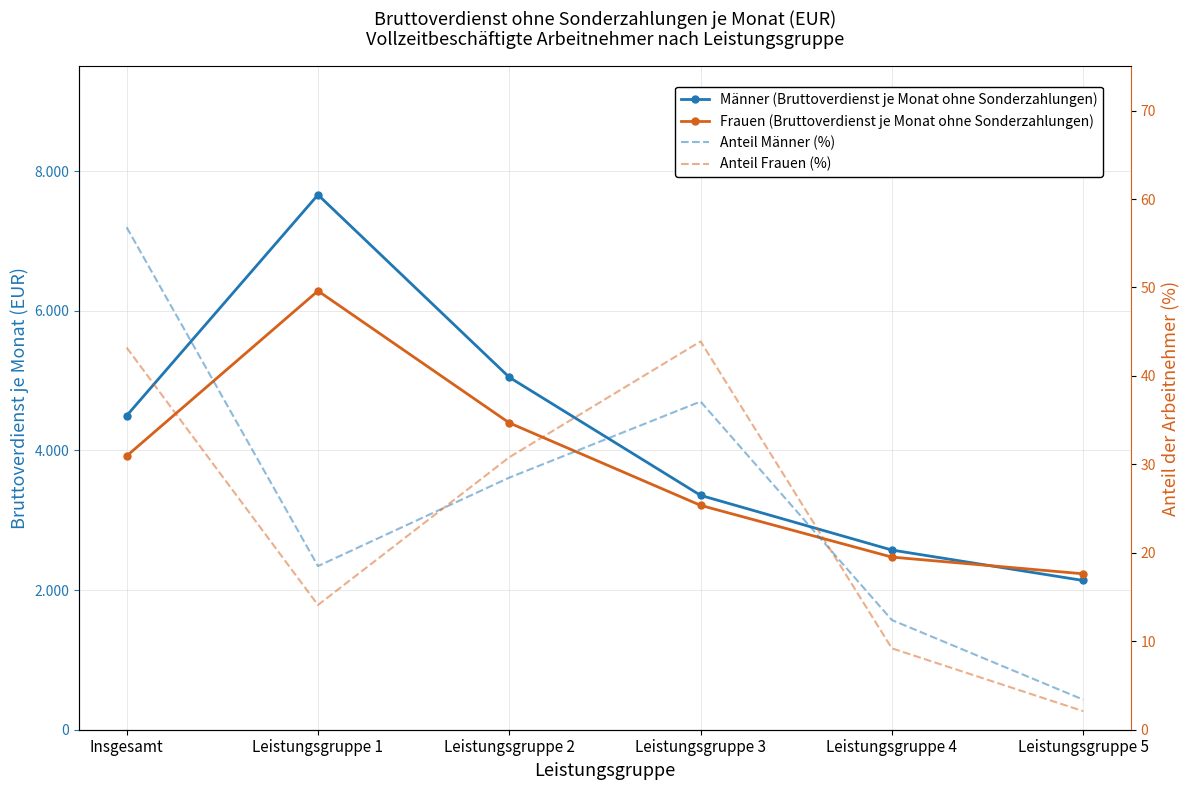

What is the difference between the maximum and minimum values in the Anteil Männer (%) series?

53.4